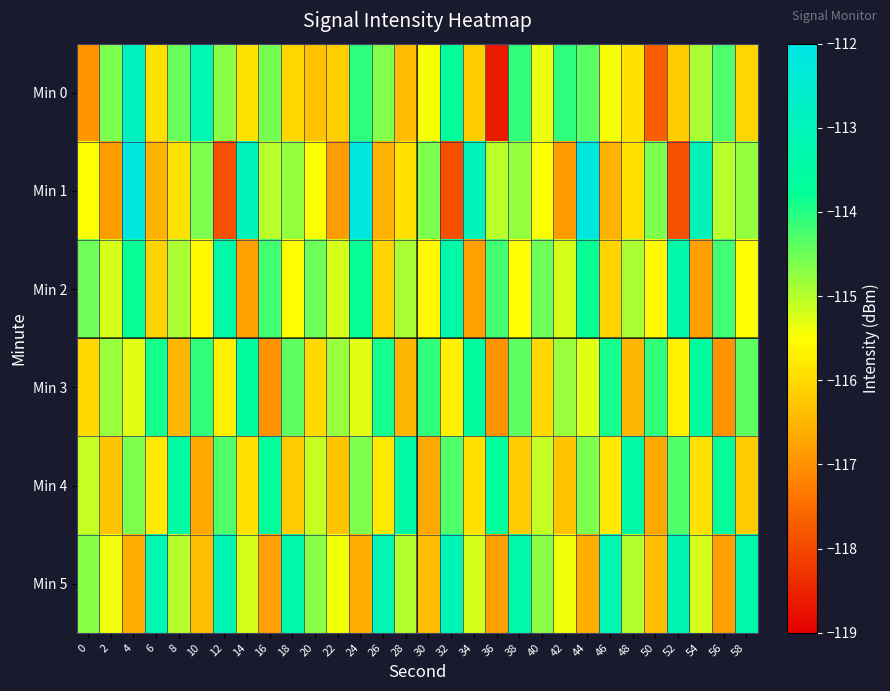

At which category does the chart reach its peak across all series?

4